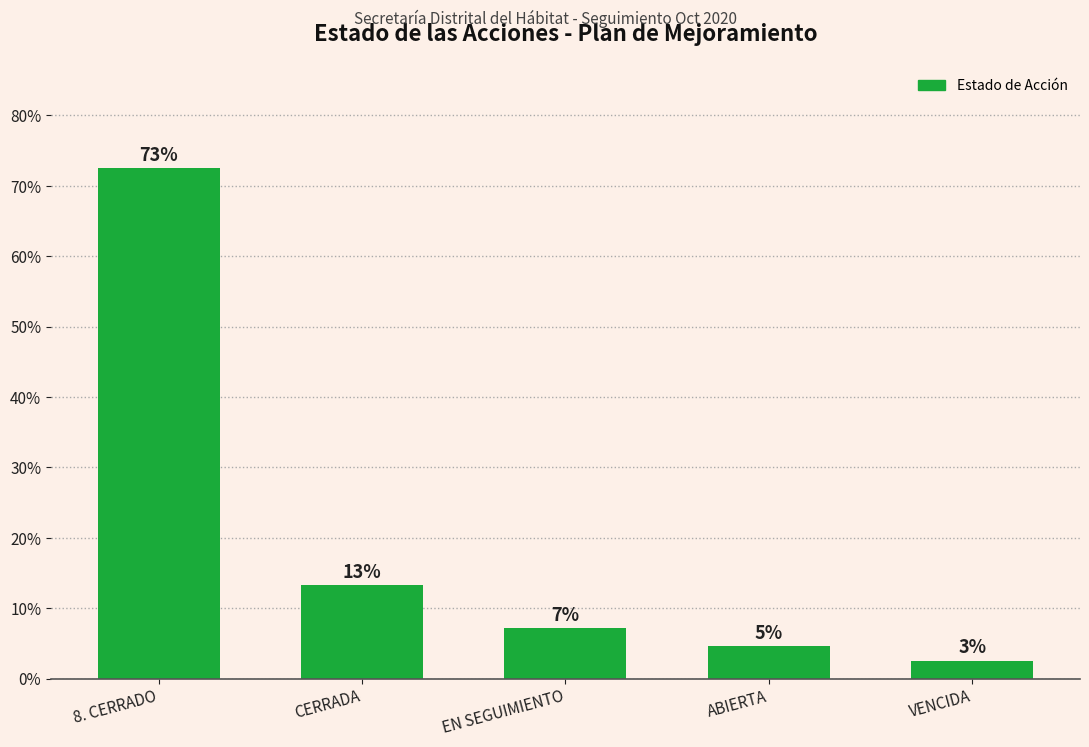

How many bars are there in total?

5